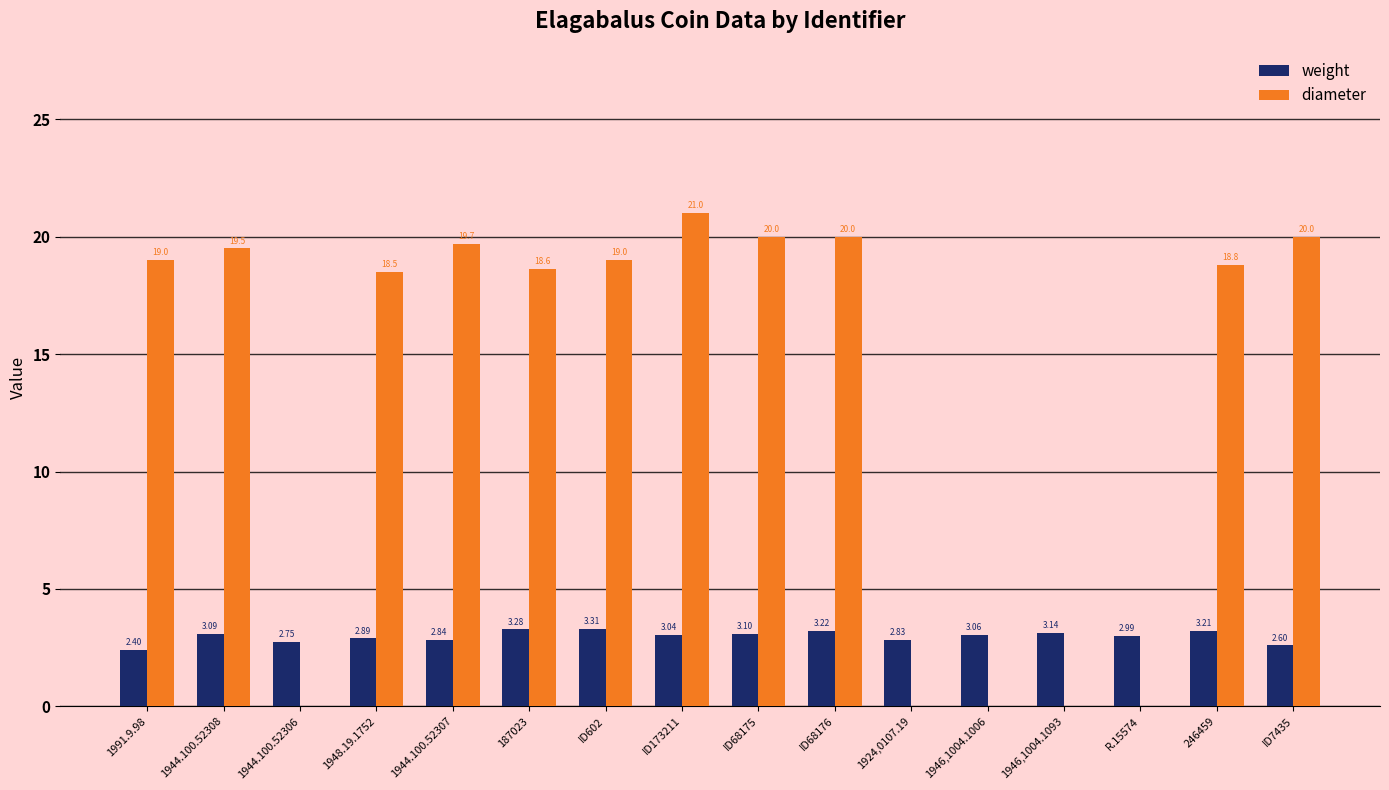

What is the sum of all diameter values?

214.1